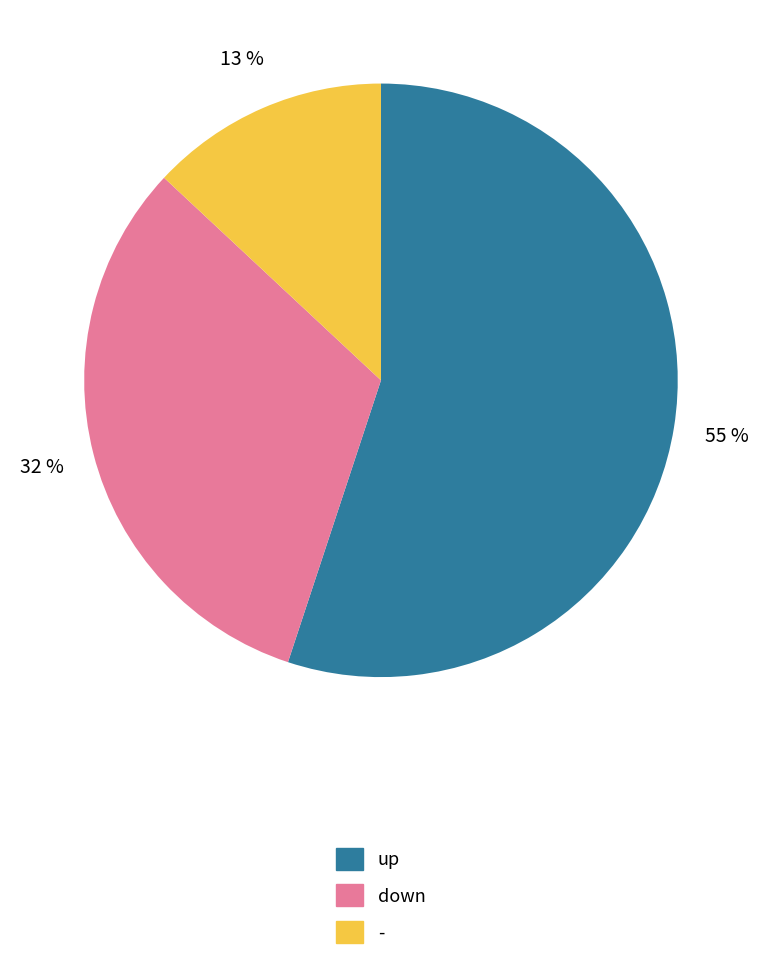

What is the ratio of the value at down to the value at up?

0.6